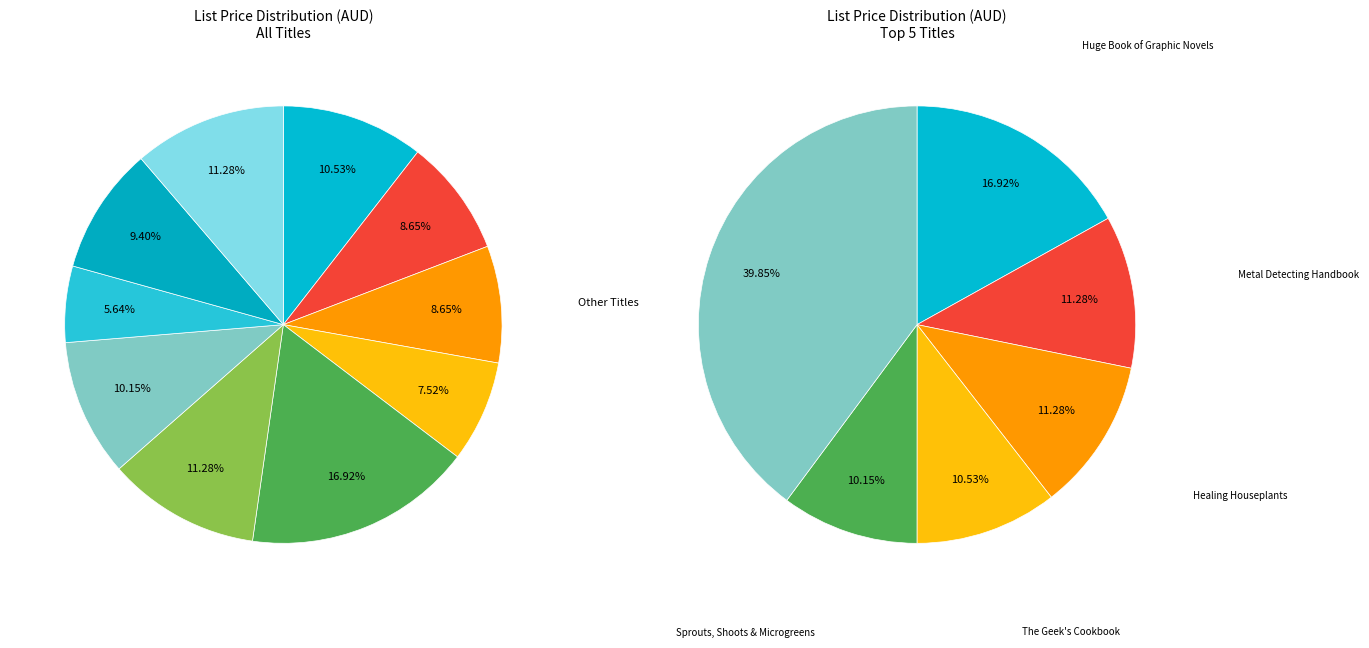

Count the number of slices in the pie.

10